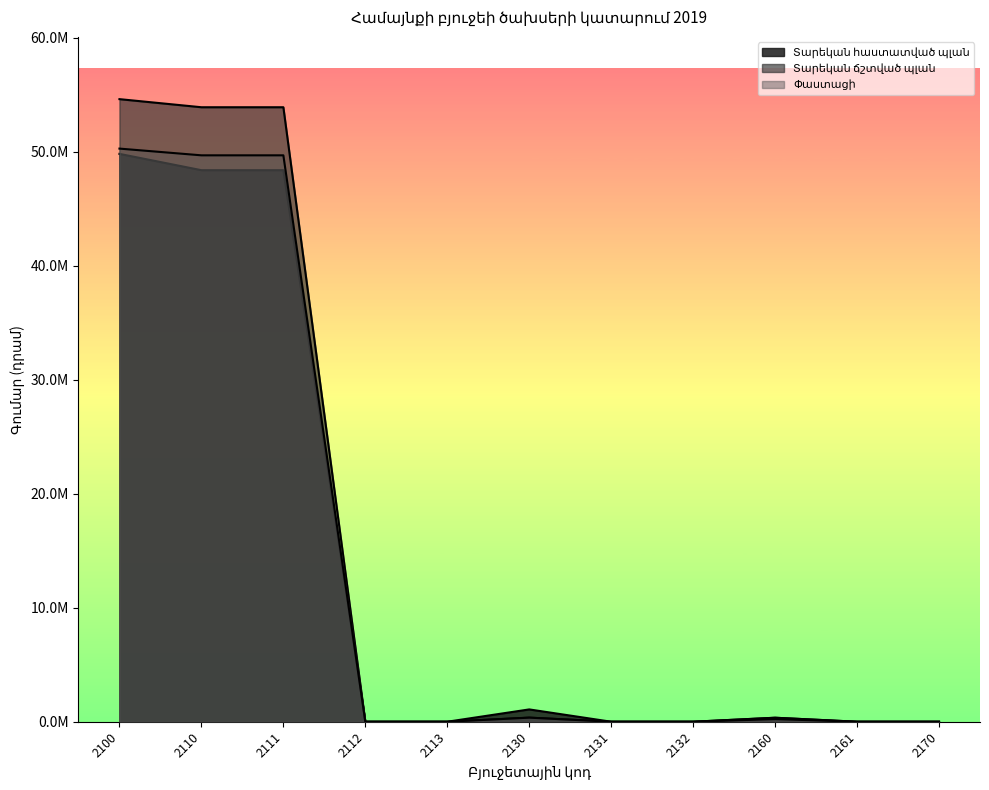

Rank the categories by Փաստացի value from highest to lowest.

2100, 2110, 2111, 2130, 2160, 2112, 2113, 2131, 2132, 2161, 2170